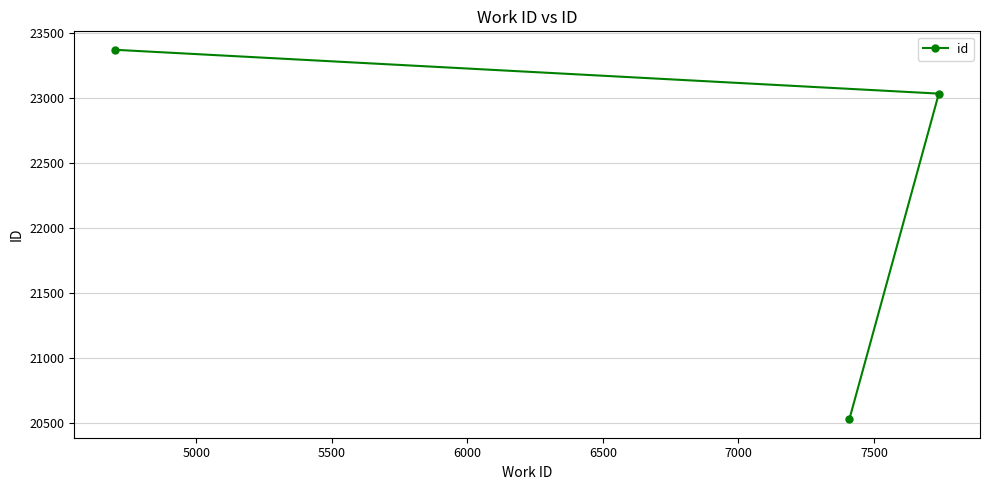

What is the greatest value displayed?

23372